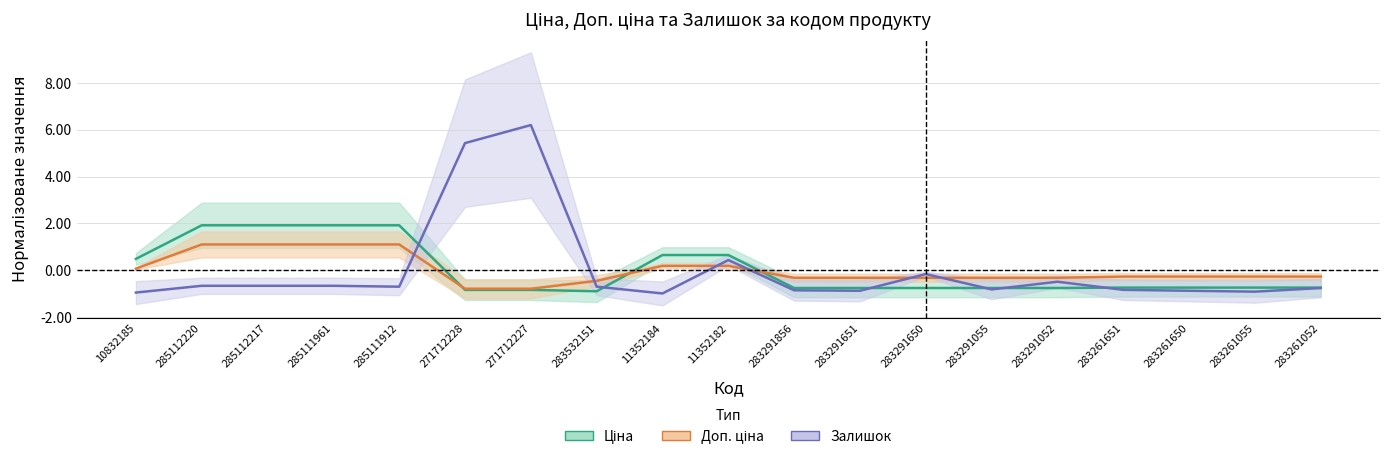

What is the label of the 2nd point from the left?

285112220